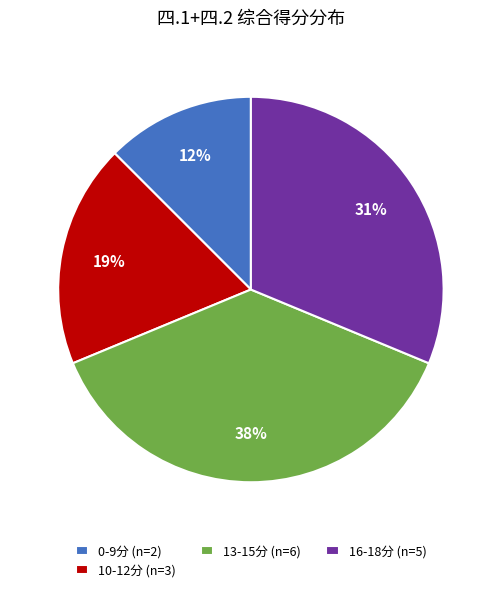

Is the sum of 0-9分 (n=2) and 16-18分 (n=5) greater than half?

No